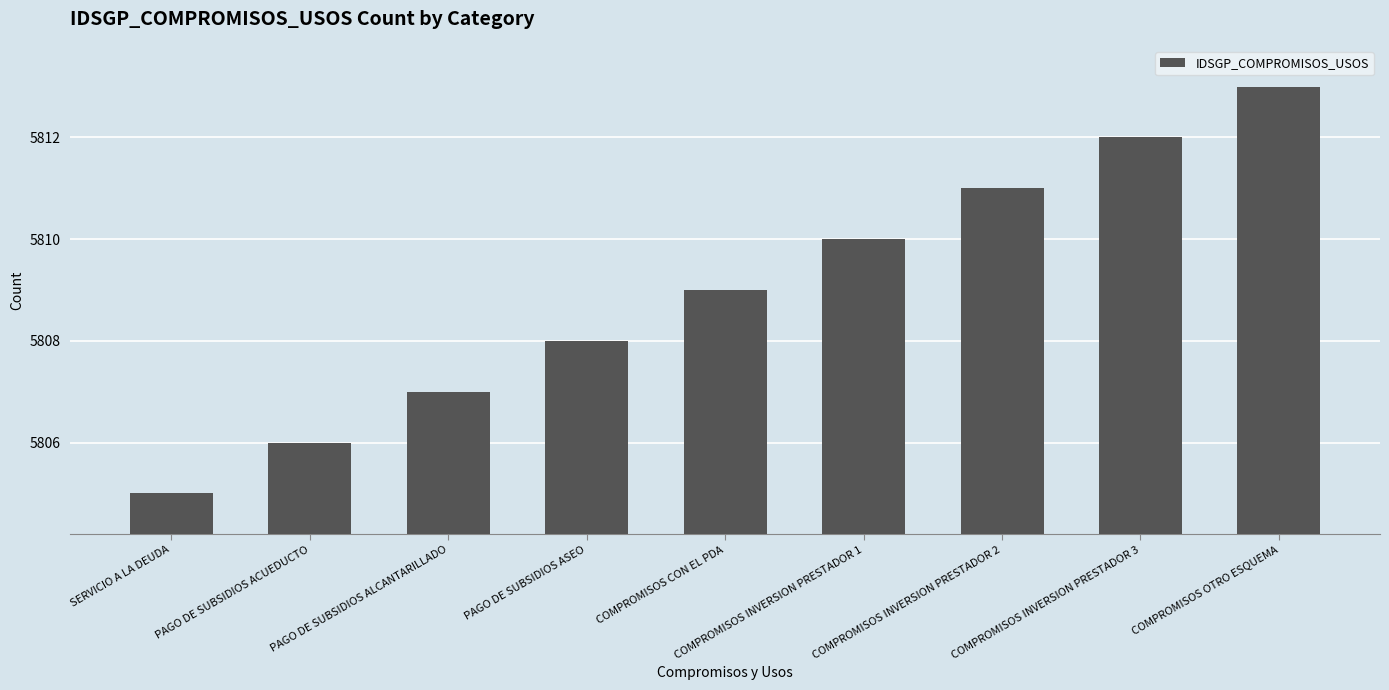

What value does the data have at PAGO DE SUBSIDIOS ASEO?

5808